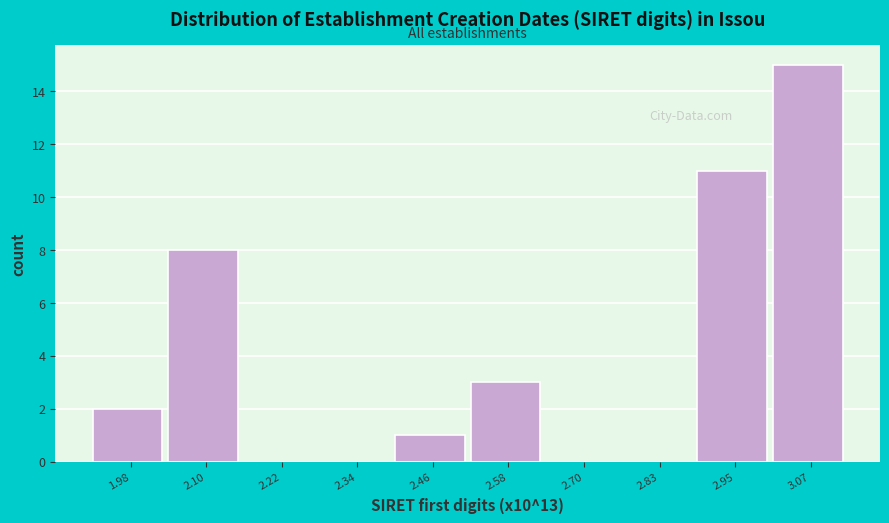

Reading left to right, transcribe all the data shown in this chart.

1.98=2	2.10=8	2.22=0	2.34=0	2.46=1	2.58=3	2.70=0	2.83=0	2.95=11	3.07=15